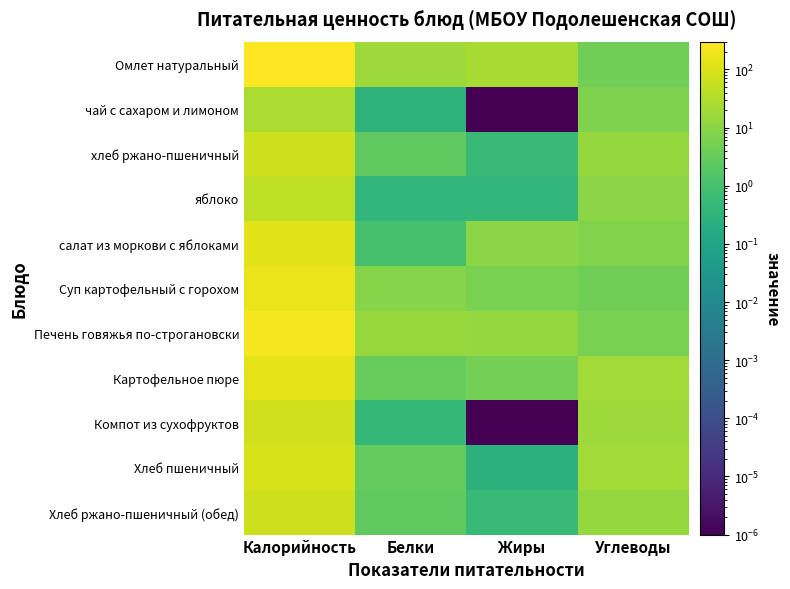

At how many categories does at least one series exceed 56?

1